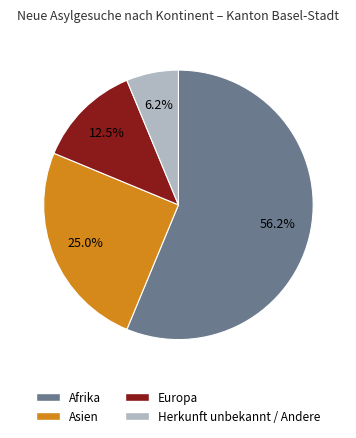

How many slices are in this pie chart?

4